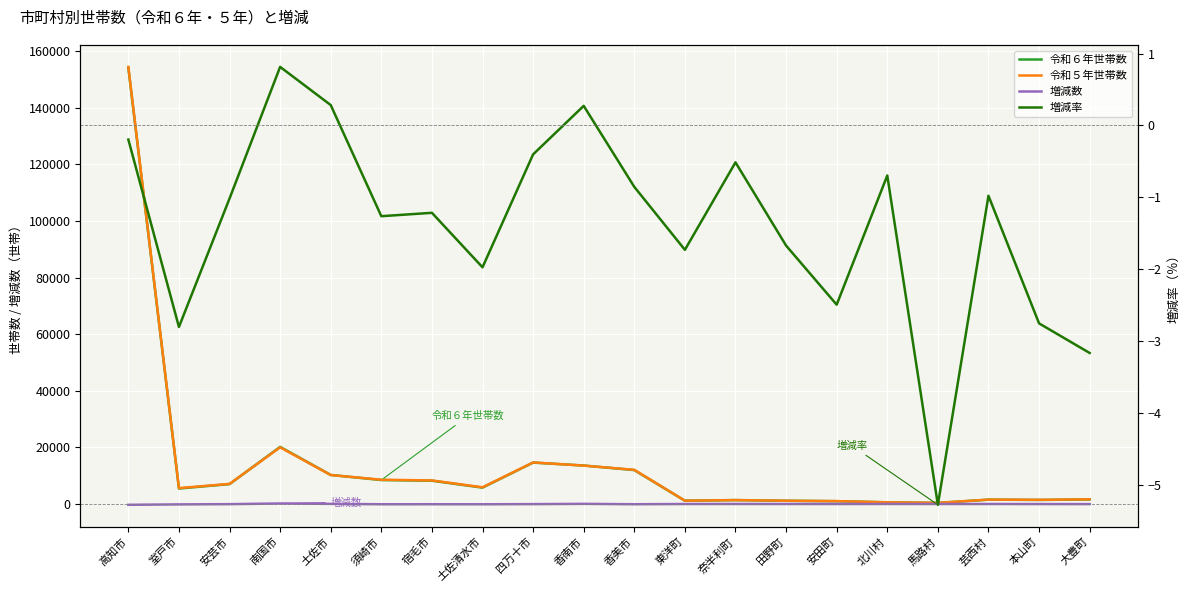

Reading left to right, transcribe all the data shown in this chart.

令和６年世帯数: 154154.0	5444.0	7013.0	20164.0	10251.0	8447.0	8209.0	5764.0	14611.0	13583.0	11962.0	1136.0	1358.0	1118.0	978.0	571.0	359.0	1518.0	1413.0	1591.0
令和５年世帯数: 154456.0	5601.0	7085.0	20001.0	10222.0	8555.0	8310.0	5880.0	14670.0	13546.0	12065.0	1156.0	1365.0	1137.0	1003.0	575.0	379.0	1533.0	1453.0	1643.0
増減数: -302.0	-157.0	-72.0	163.0	29.0	-108.0	-101.0	-116.0	-59.0	37.0	-103.0	-20.0	-7.0	-19.0	-25.0	-4.0	-20.0	-15.0	-40.0	-52.0
増減率: -0.2	-2.8	-1.0	0.8	0.3	-1.3	-1.2	-2.0	-0.4	0.3	-0.9	-1.7	-0.5	-1.7	-2.5	-0.7	-5.3	-1.0	-2.8	-3.2